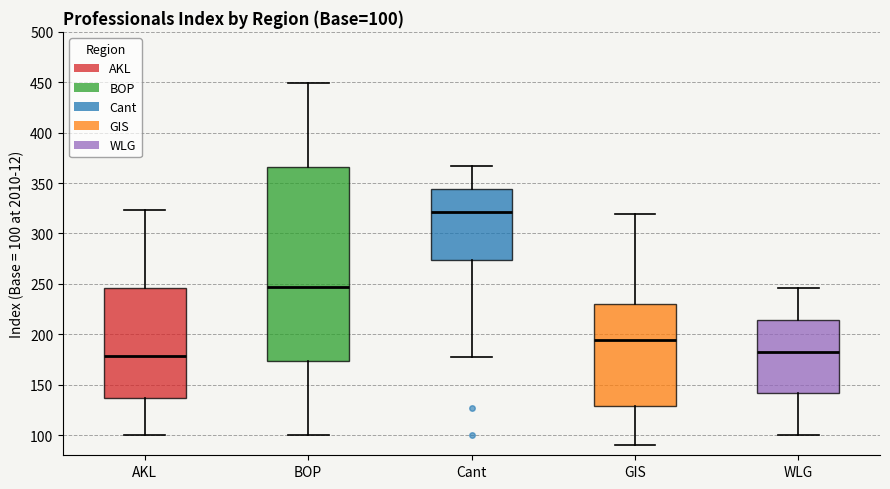

Which box's median line is the highest?

Cant